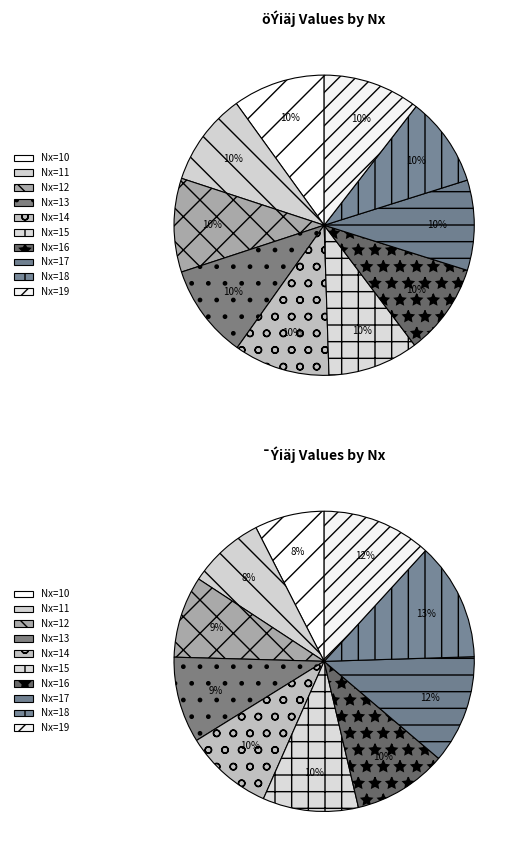

Which series has the widest spread of values?

¯Ýiäj